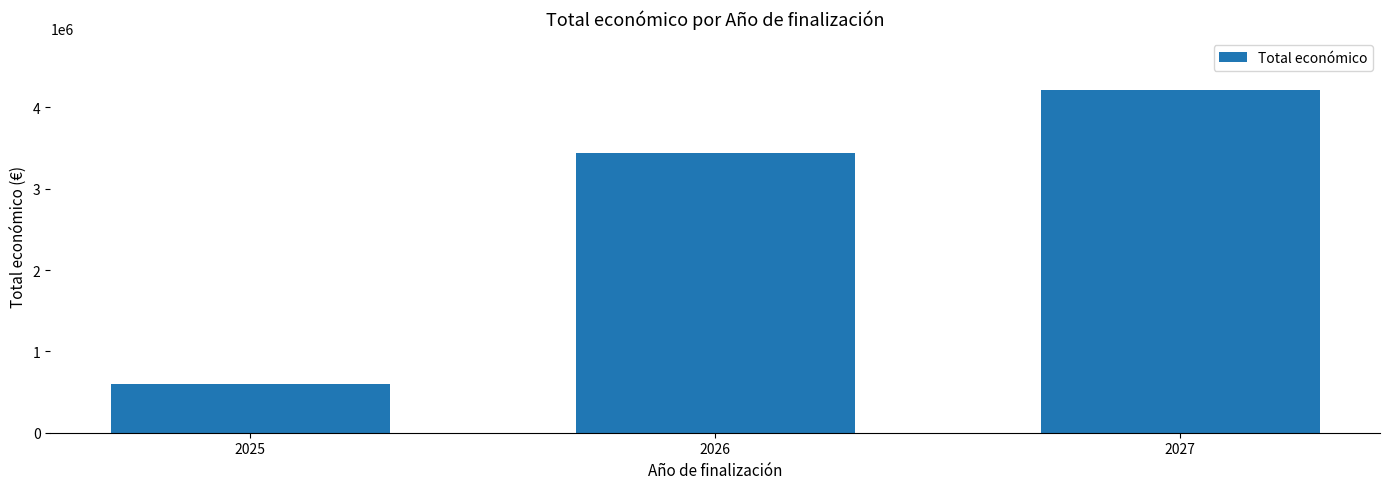

What is the approximate value at 2027?

4212931.4